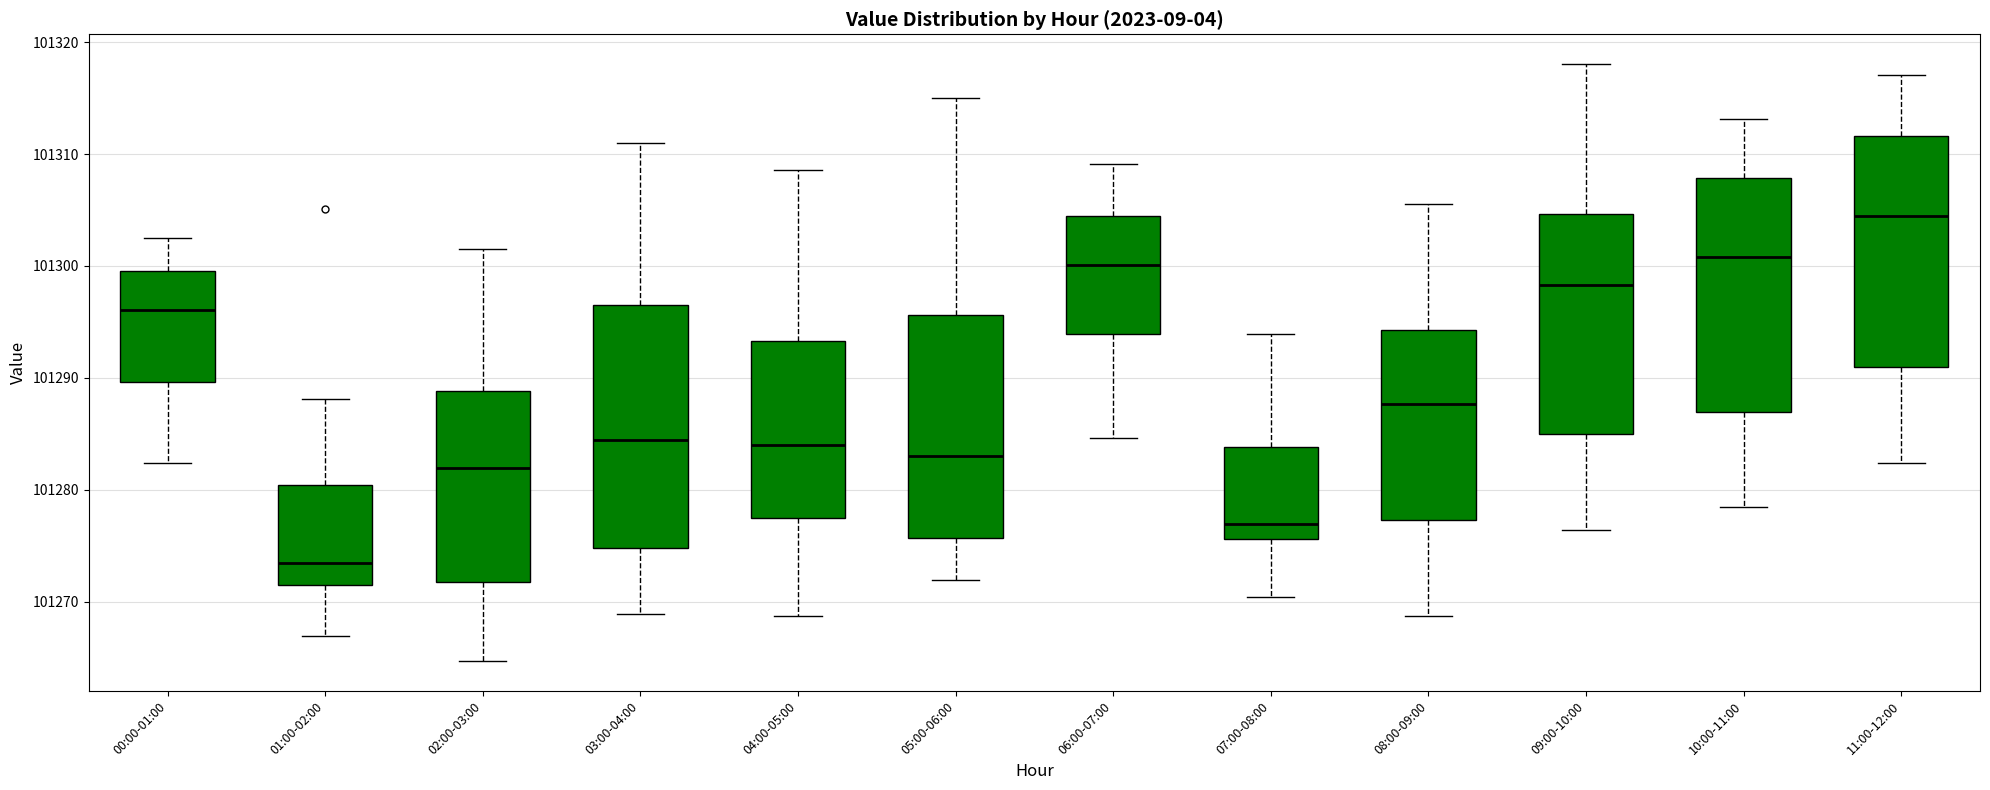

Reading left to right, transcribe this box plot: for each box, give where its median line is, the range the box spans, and where its two whiskers end, as read against the y-axis. The values are not printed on the chart, so give them approximately, as read against the axis.

00:00-01:00: median 101296, box 101290 to 101300, whiskers 101282 to 101303
01:00-02:00: median 101273, box 101271 to 101280, whiskers 101267 to 101288
02:00-03:00: median 101282, box 101272 to 101289, whiskers 101265 to 101302
03:00-04:00: median 101284, box 101275 to 101297, whiskers 101269 to 101311
04:00-05:00: median 101284, box 101277 to 101293, whiskers 101269 to 101309
05:00-06:00: median 101283, box 101276 to 101296, whiskers 101272 to 101315
06:00-07:00: median 101300, box 101294 to 101305, whiskers 101285 to 101309
07:00-08:00: median 101277, box 101276 to 101284, whiskers 101270 to 101294
08:00-09:00: median 101288, box 101277 to 101294, whiskers 101269 to 101306
09:00-10:00: median 101298, box 101285 to 101305, whiskers 101276 to 101318
10:00-11:00: median 101301, box 101287 to 101308, whiskers 101278 to 101313
11:00-12:00: median 101305, box 101291 to 101312, whiskers 101282 to 101317